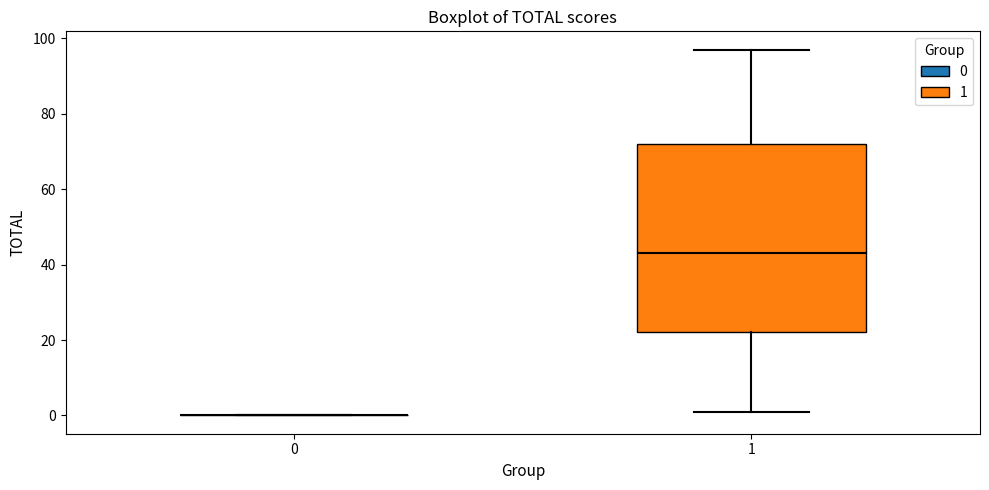

Reading left to right, transcribe this box plot: for each box, give where its median line is, the range the box spans, and where its two whiskers end, as read against the y-axis. The values are not printed on the chart, so give them approximately, as read against the axis.

0: box collapsed to a line at 0, whiskers 0 to 0
1: median 44, box 22 to 72, whiskers 2 to 98